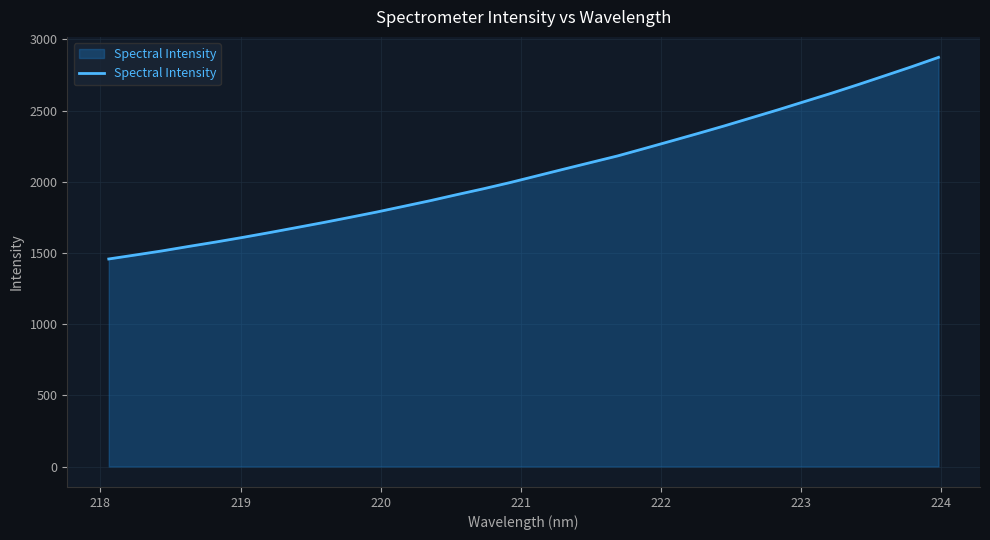

What is the difference between the maximum and minimum values?

1415.9